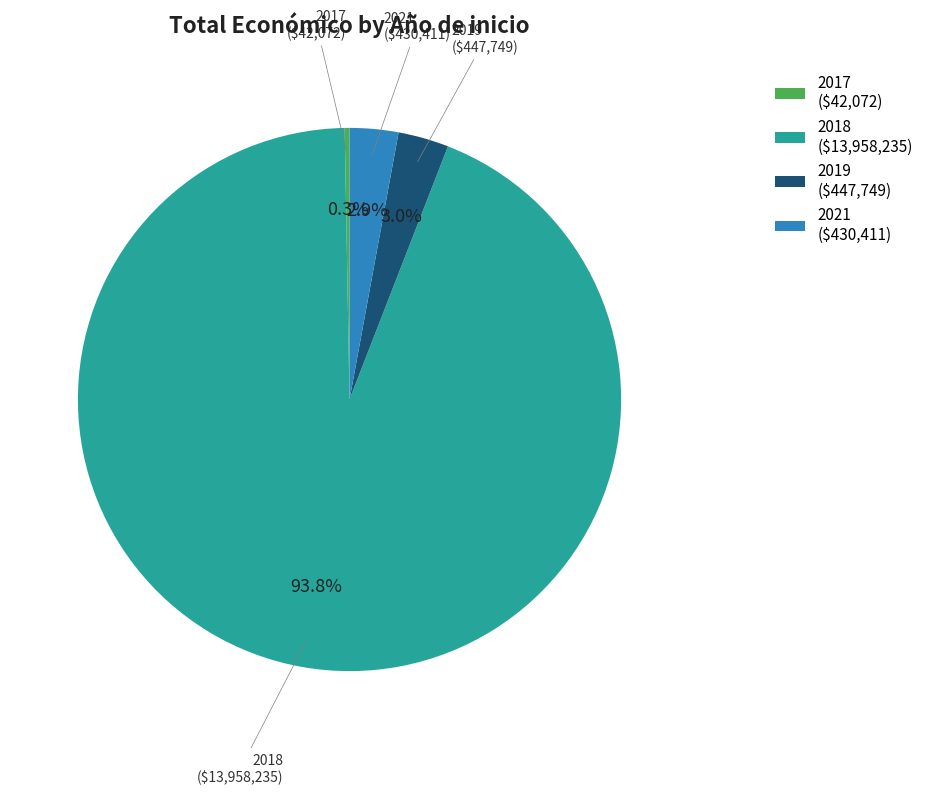

How many slices are in this pie chart?

4